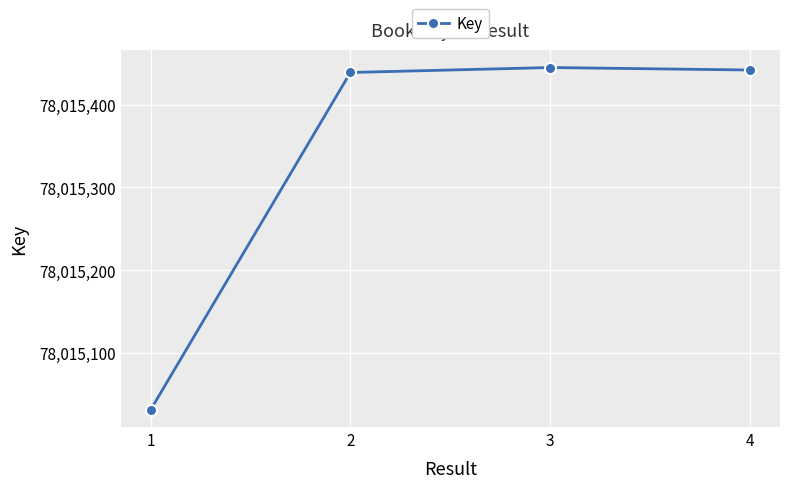

Reading left to right, transcribe all the data shown in this chart.

1=78015031	2=78015439	3=78015445	4=78015442